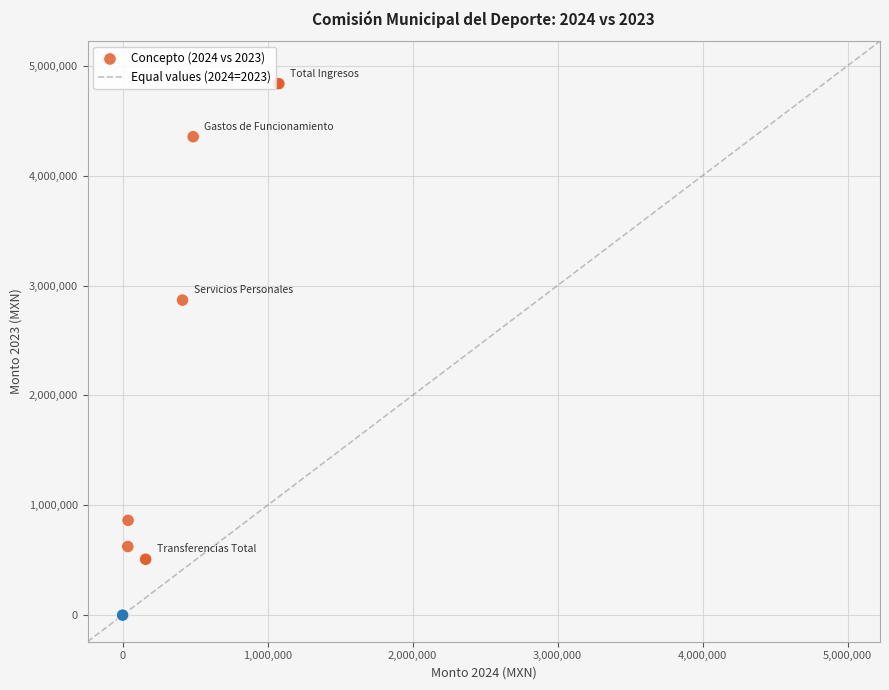

What Y value in the scatter plot is closest to 2418498?

2867333.6